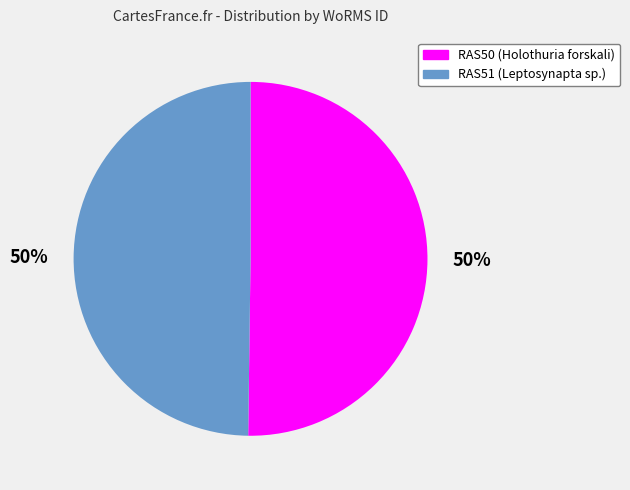

To the nearest percent, what percentage of the pie is RAS50?

50%